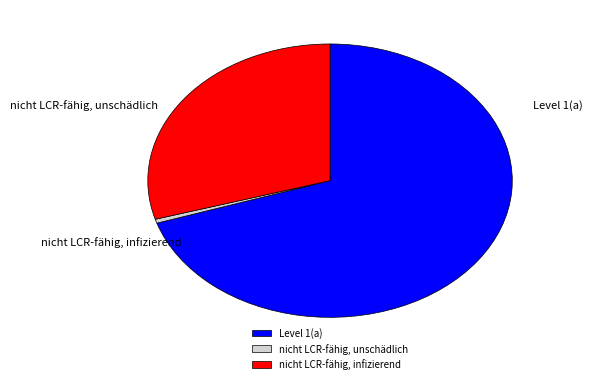

Count the number of slices in the pie.

3